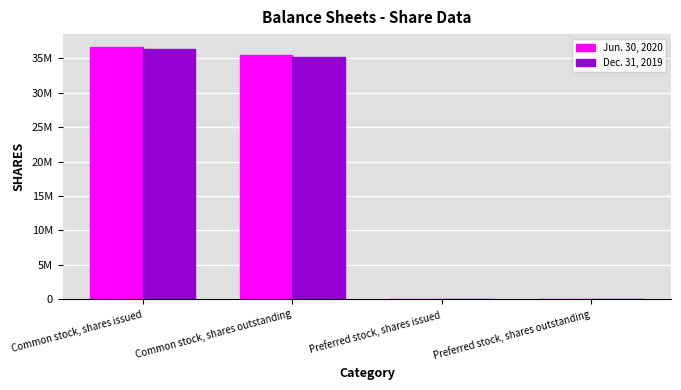

True or false: Dec. 31, 2019 has a value of 0 at Preferred stock, shares issued.

True